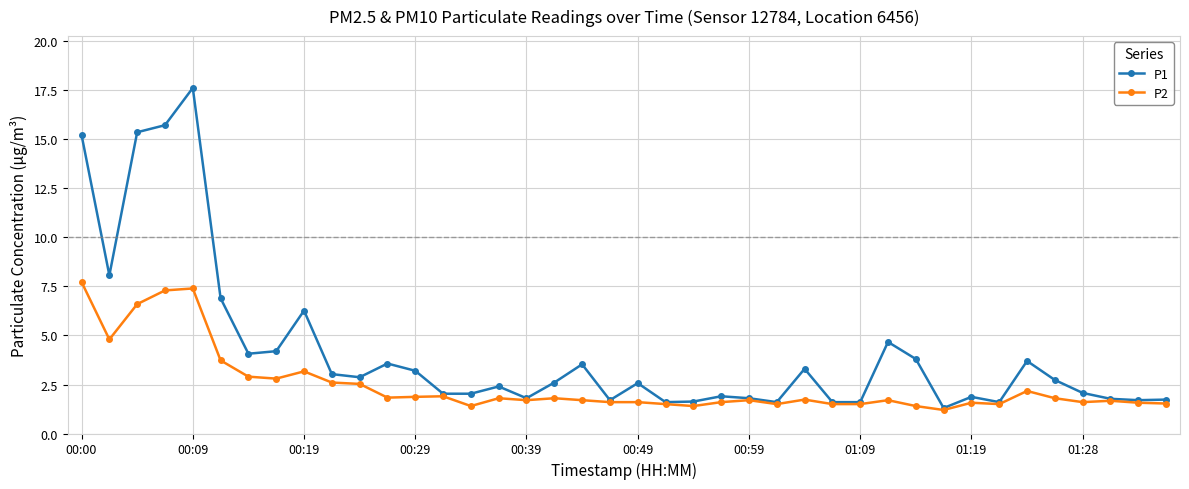

Which series has the largest range (max minus min)?

P1